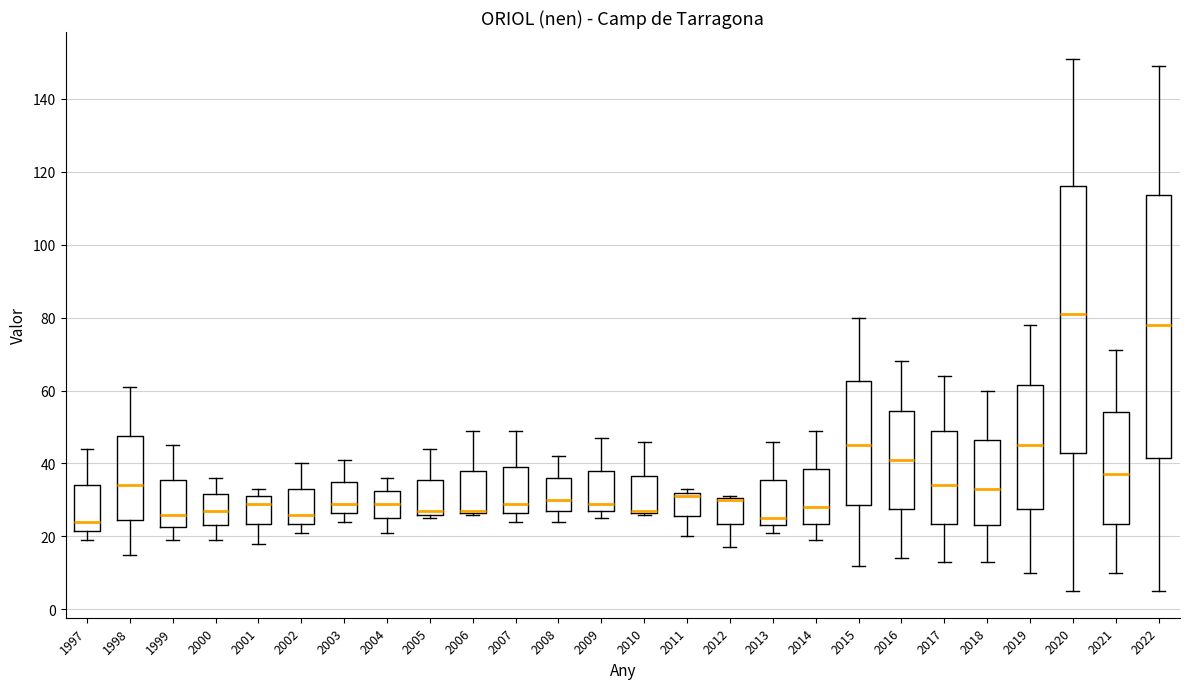

Where is the upper edge of the box at x = 2000 on the y-axis? The values are not printed on the chart, so give them approximately, as read against the axis.

32